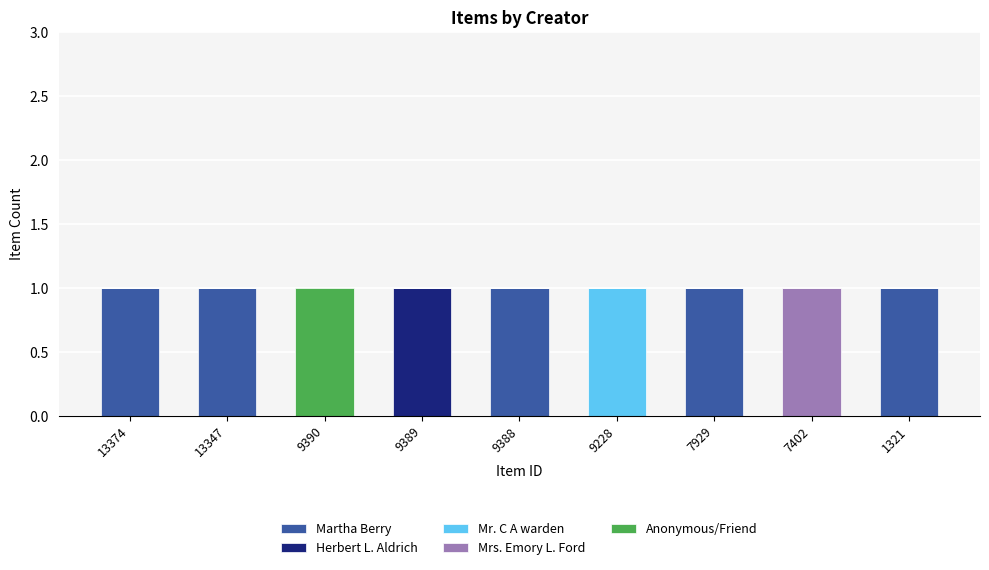

Is it true that Martha Berry equals 0 at 9228?

True